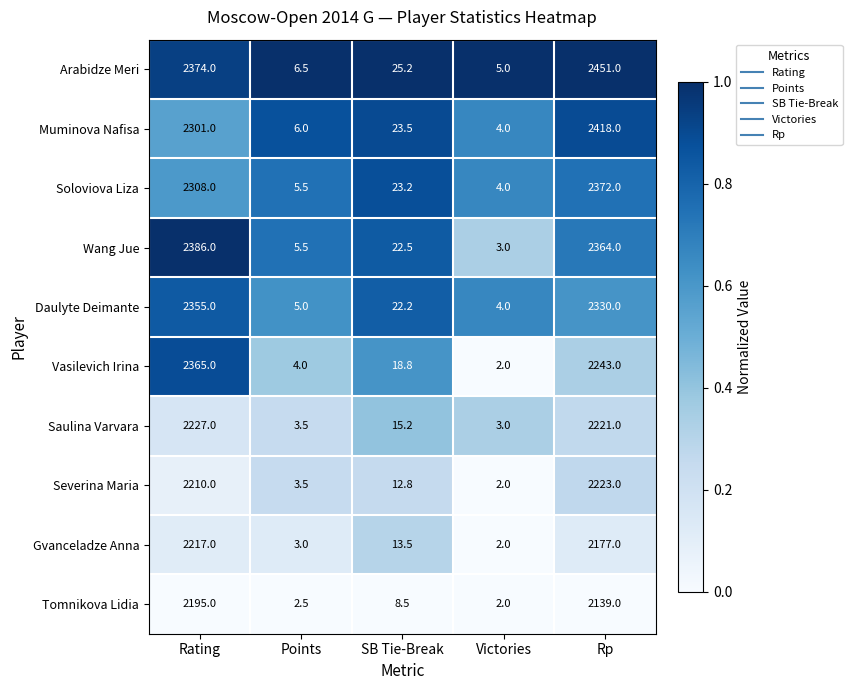

What is the difference between the Vasilevich Irina values at Points and Rp?

2239.0